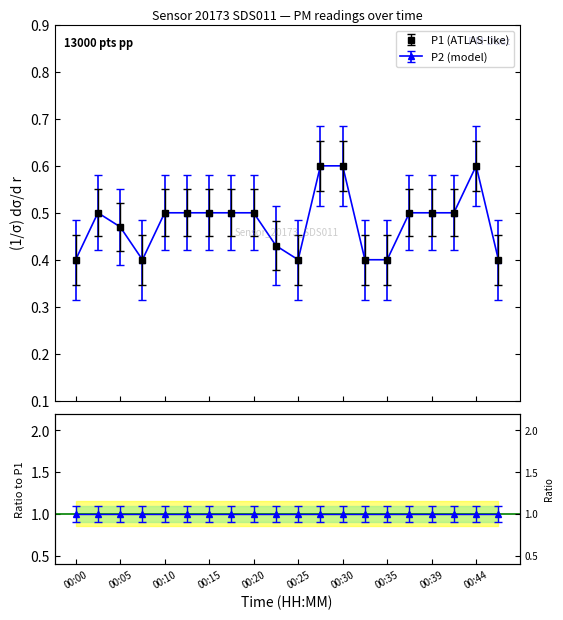

Is the value of P1 at 00:22 greater than the value of P2 at 00:12?

No